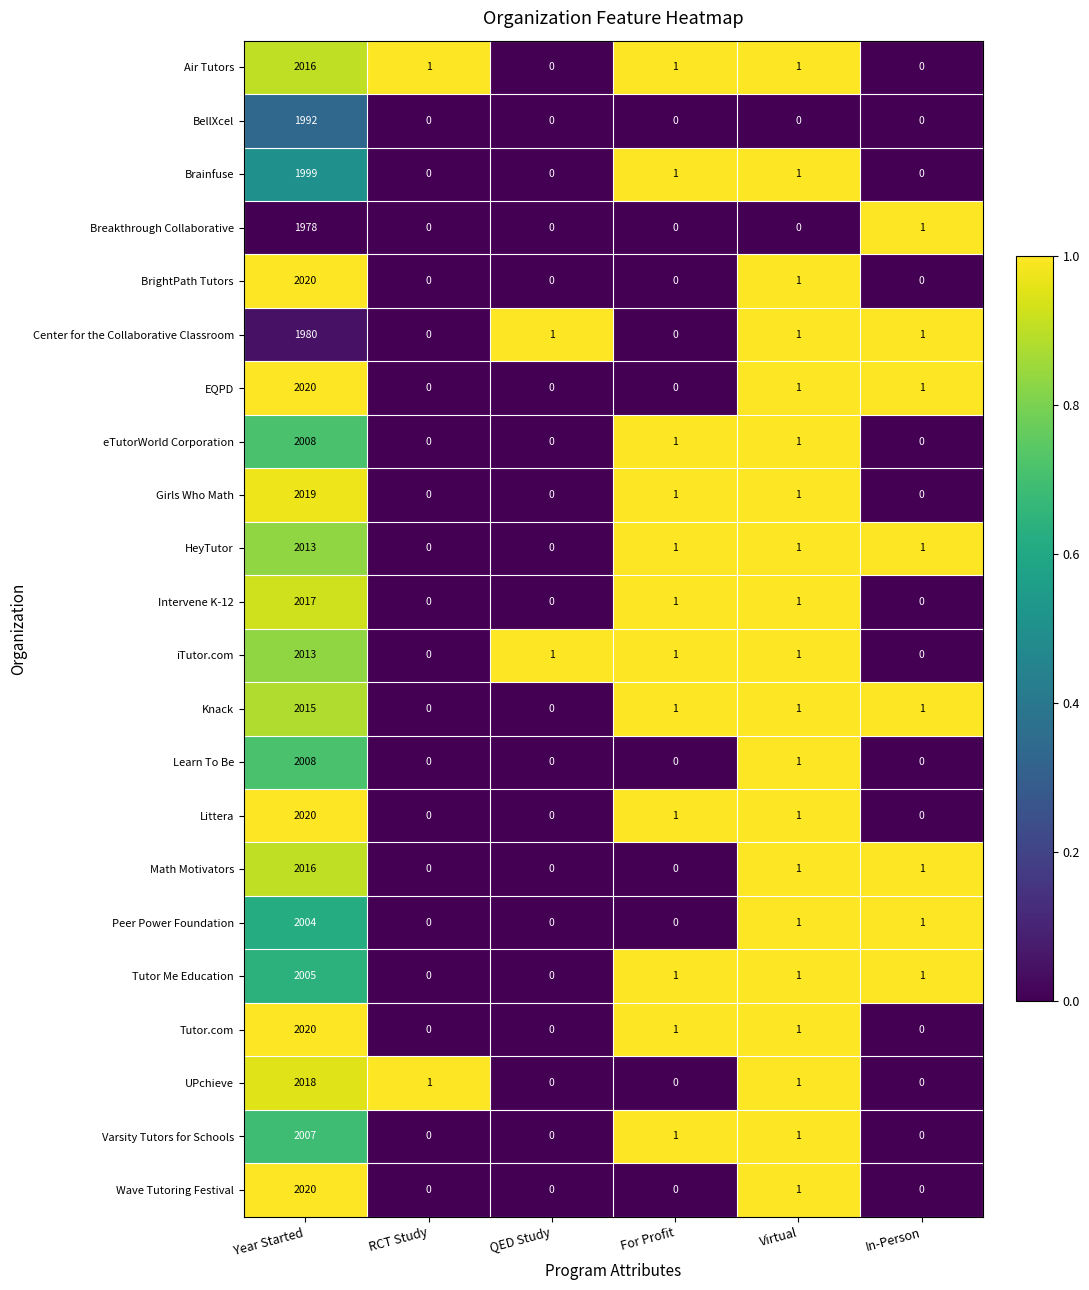

Is it true that Tutor.com equals 0 at In-Person?

True